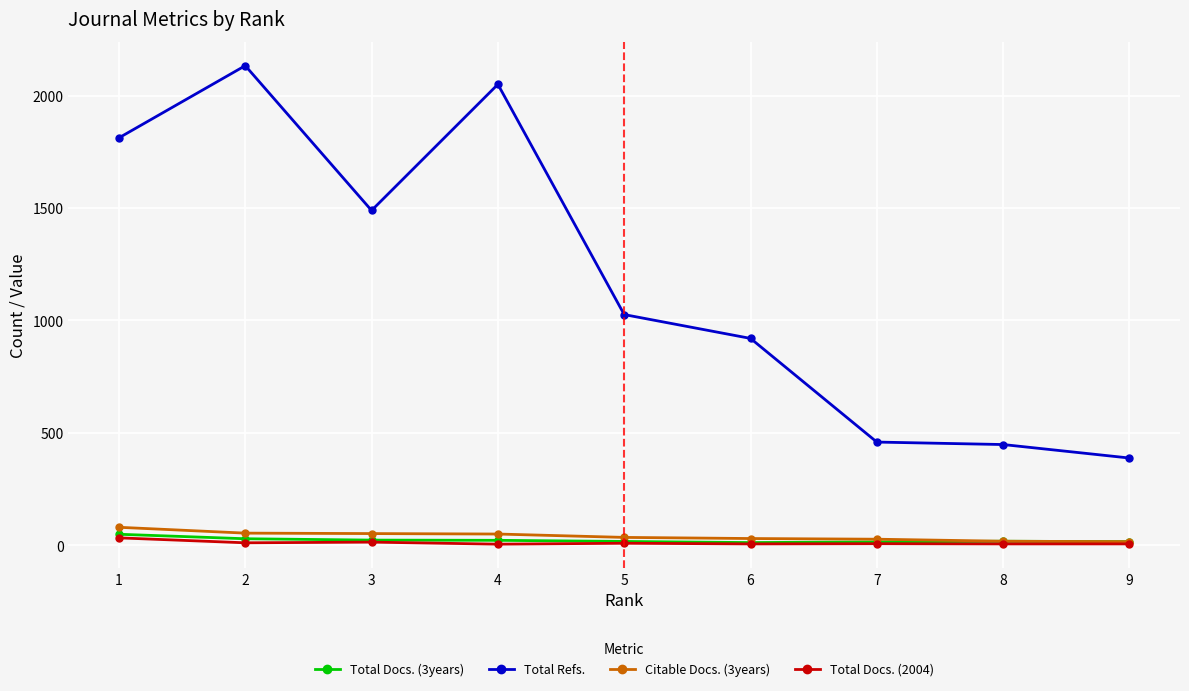

At which category does Total Refs. reach its first local peak?

2